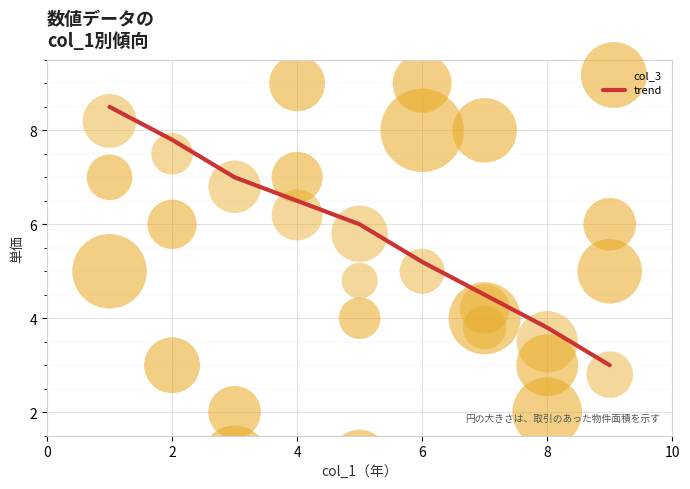

Where is trend nearest to the value 5?

6